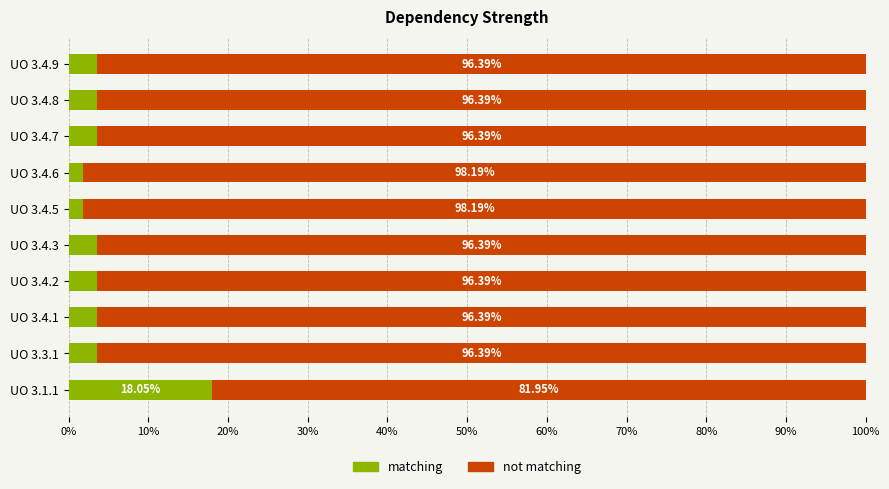

What is the difference between the maximum and minimum values in the matching series?

16.2